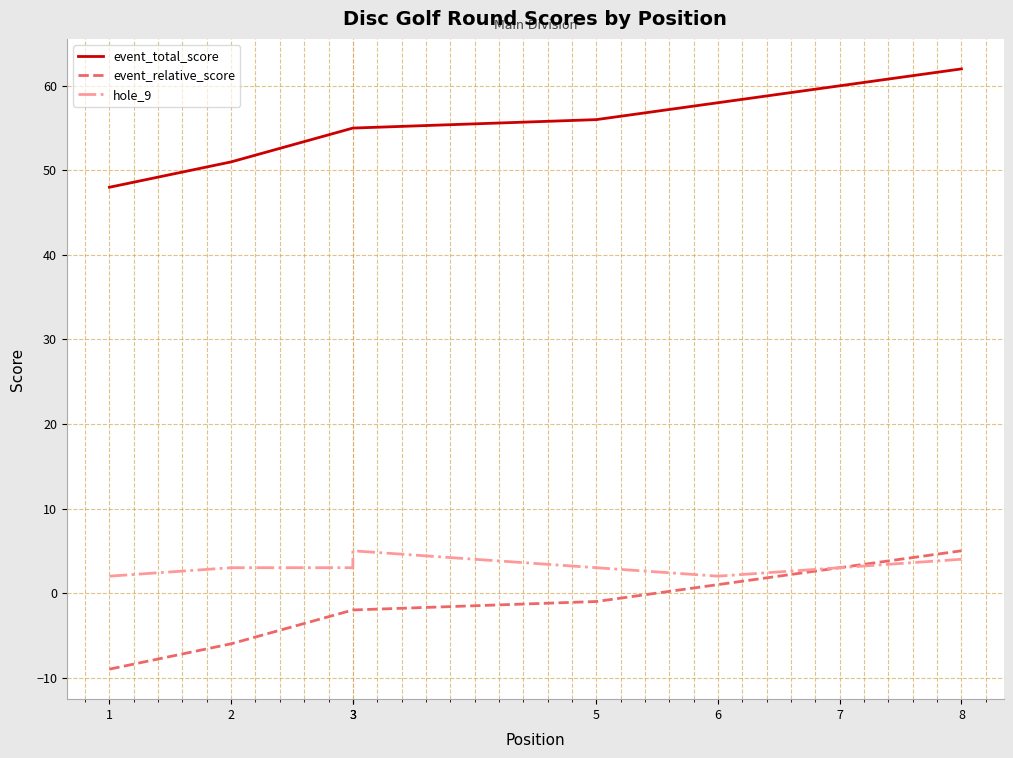

What is the difference between the maximum and second lowest values in the event_relative_score series?

11